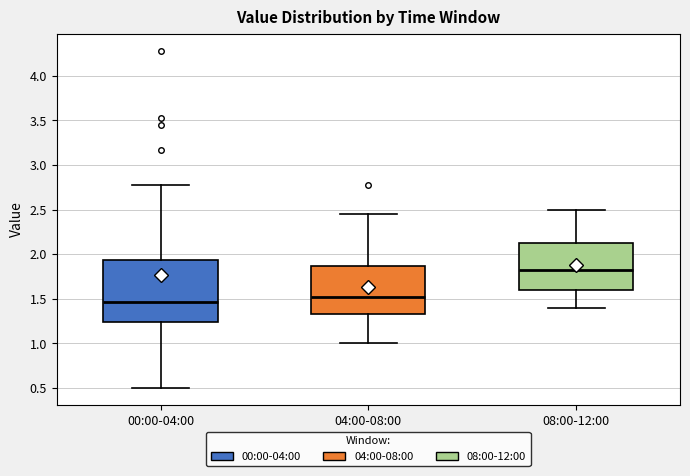

Reading left to right, read every box against the y-axis: the position of its median line, the range the box covers, and the ends of its whiskers. The values are not printed on the chart, so give them approximately, as read against the axis.

00:00-04:00: median 1.45, box 1.25 to 1.95, whiskers 0.50 to 2.80
04:00-08:00: median 1.55, box 1.35 to 1.85, whiskers 1.00 to 2.45
08:00-12:00: median 1.85, box 1.60 to 2.15, whiskers 1.40 to 2.50